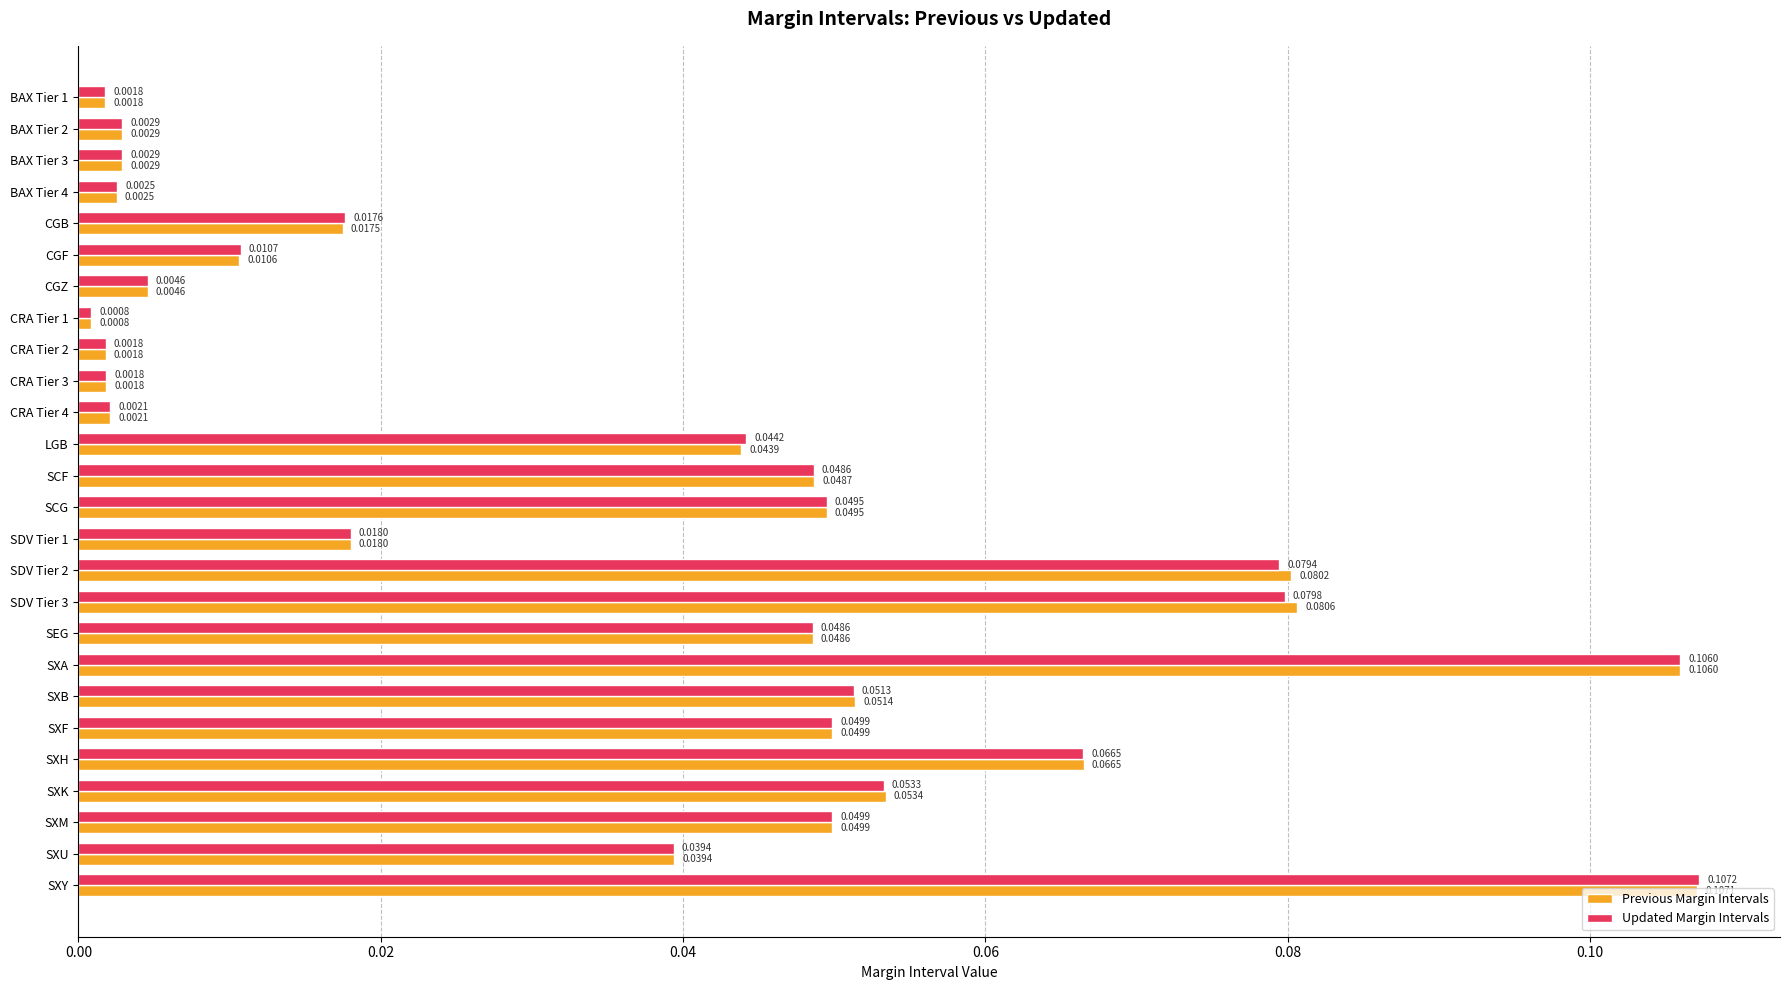

Rank the series by their maximum value, from lowest to highest.

Previous Margin Intervals, Updated Margin Intervals